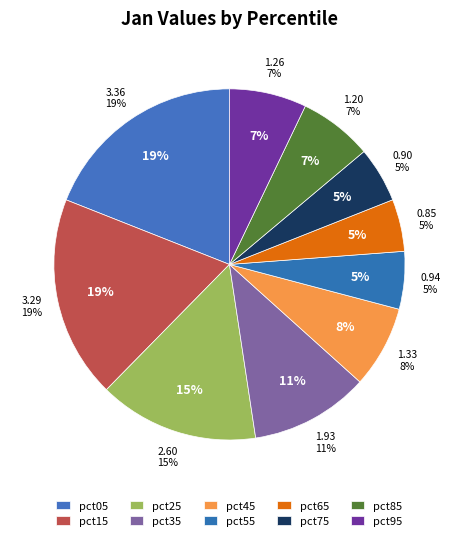

To the nearest percent, what percentage of the pie is pct25?

15%